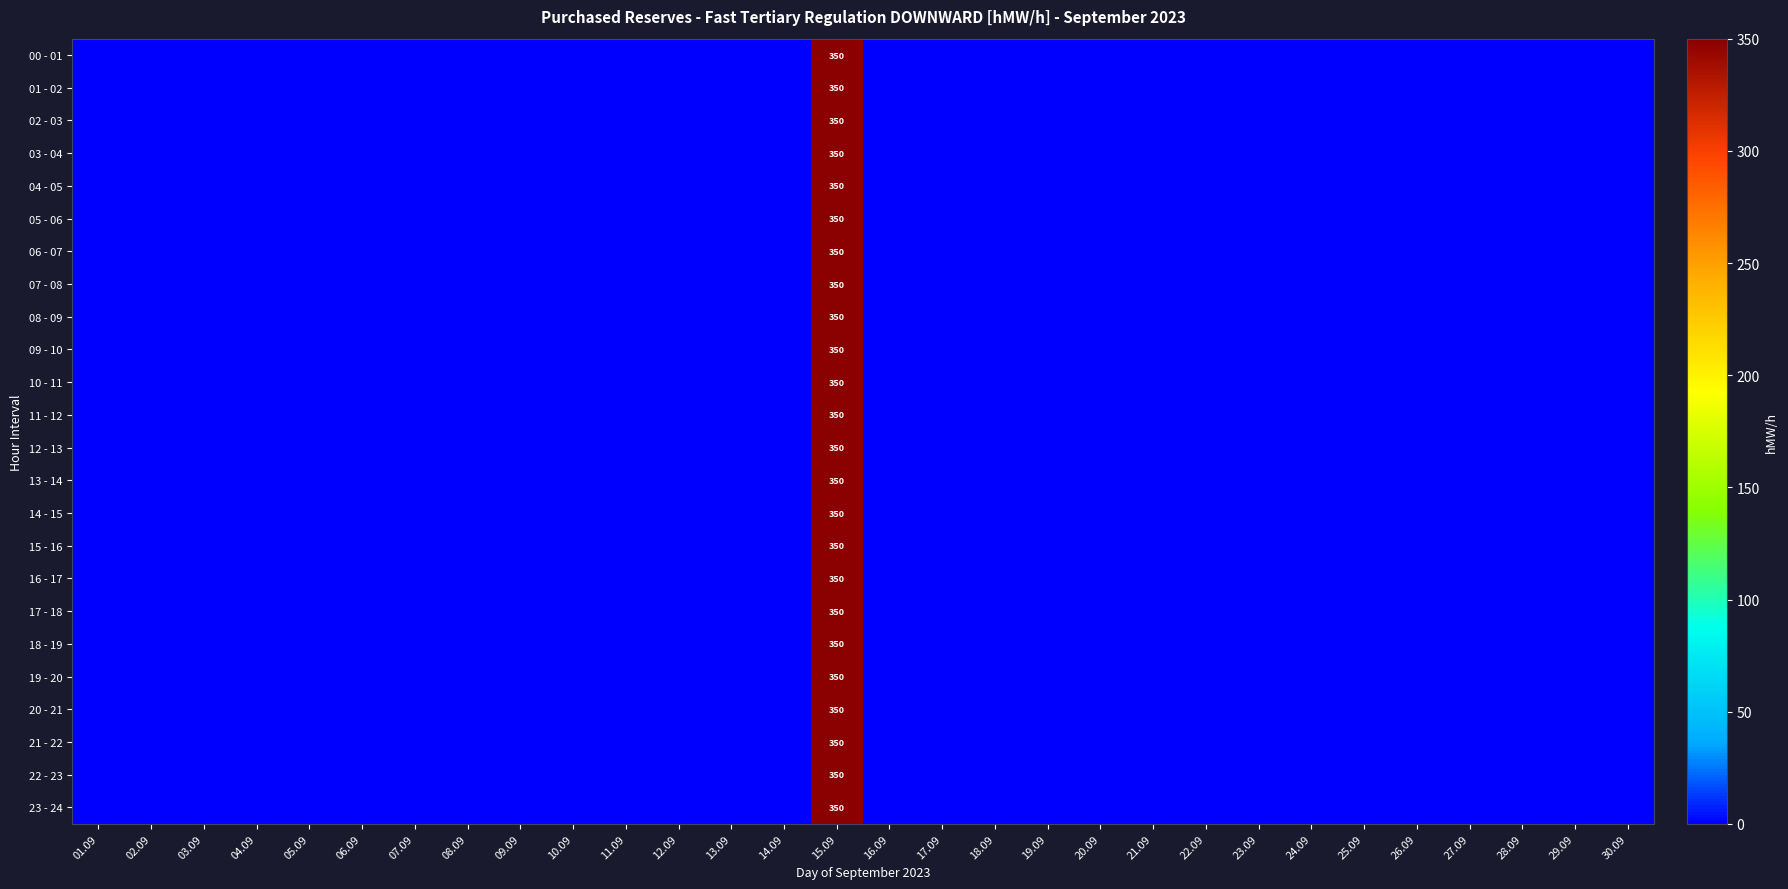

Between 15.09 and 28.09, which series saw the biggest shift?

00 - 01